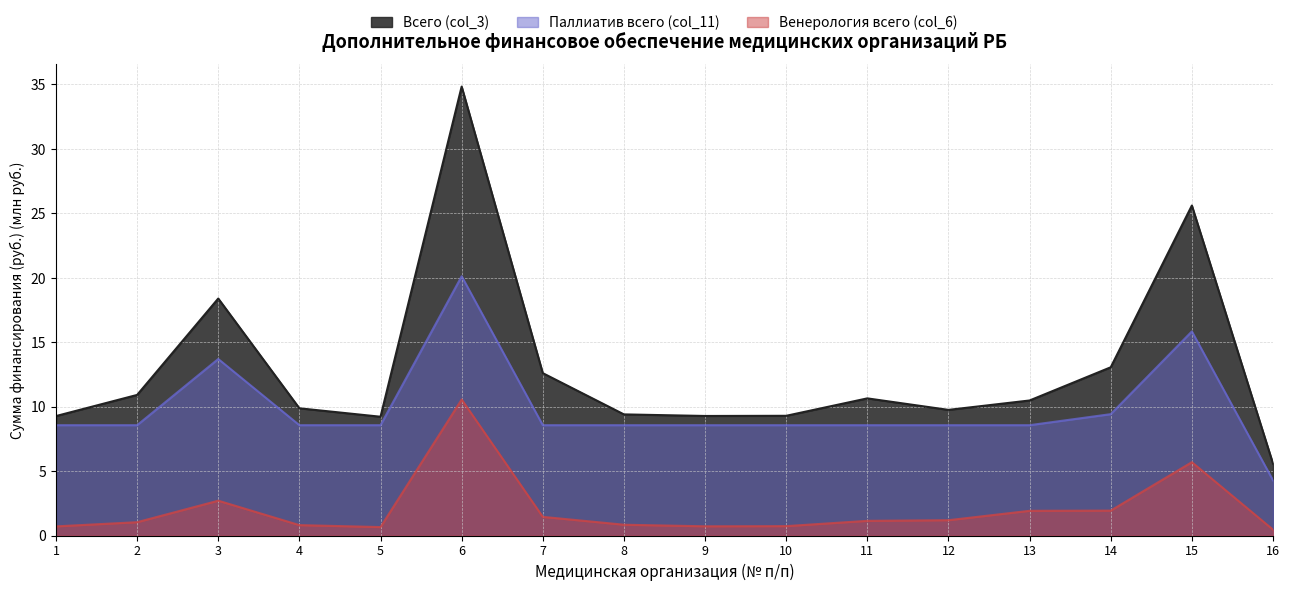

The Всего (col_3) series shows 12.0 at 5. True or false?

False